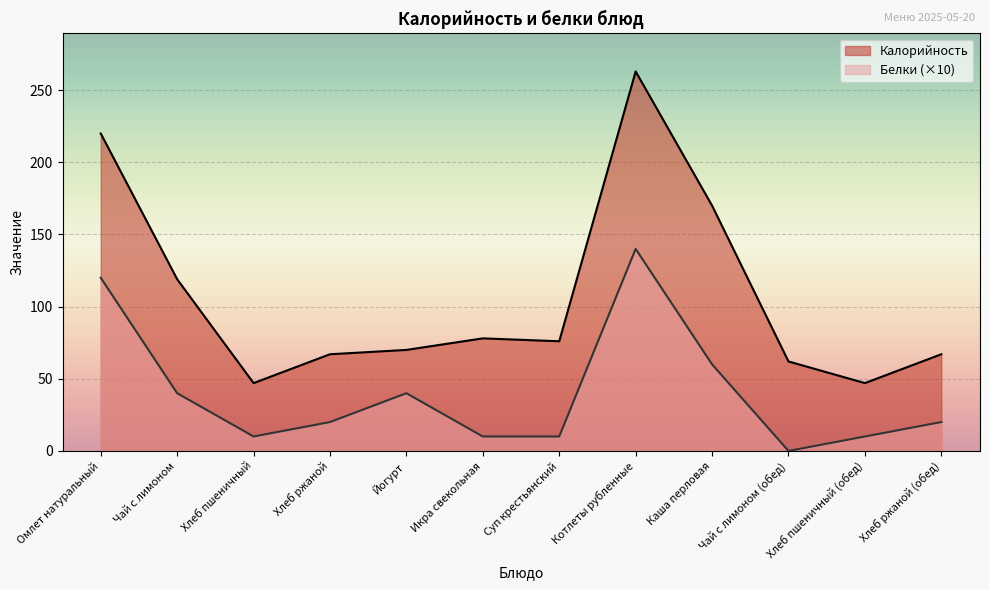

At which category is the sum across all series the highest?

Котлеты рубленные